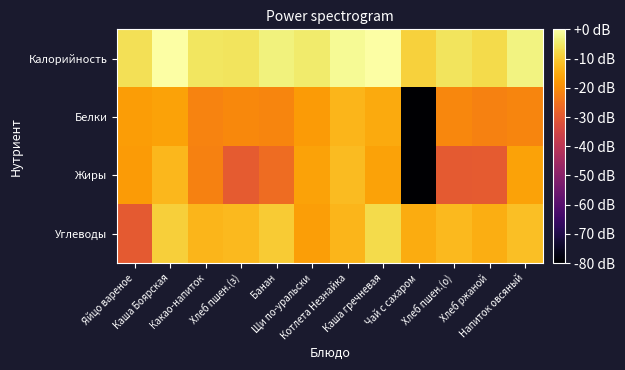

Reading right to left, transcribe all the data shown in this chart.

Калорийность: Напиток овсяный=-2.9	Хлеб ржаной=-7.5	Хлеб пшен.(о)=-5.9	Чай с сахаром=-8.8	Каша гречневая=0.0	Котлета Незнайка=-1.5	Щи по-уральски=-4.5	Банан=-3.3	Хлеб пшен.(з)=-5.7	Какао-напиток=-5.6	Каша Боярская=0.0	Яйцо вареное=-6.4
Белки: Напиток овсяный=-21.3	Хлеб ржаной=-22.2	Хлеб пшен.(о)=-21.0	Чай с сахаром=-100.0	Каша гречневая=-15.2	Котлета Незнайка=-13.4	Щи по-уральски=-17.7	Банан=-21.3	Хлеб пшен.(з)=-20.8	Какао-напиток=-21.8	Каша Боярская=-16.5	Яйцо вареное=-17.3
Жиры: Напиток овсяный=-16.3	Хлеб ржаной=-29.6	Хлеб пшен.(о)=-29.7	Чай с сахаром=-100.0	Каша гречневая=-16.3	Котлета Незнайка=-12.4	Щи по-уральски=-16.4	Банан=-26.0	Хлеб пшен.(з)=-29.6	Какао-напиток=-22.1	Каша Боярская=-13.1	Яйцо вареное=-17.7
Углеводы: Напиток овсяный=-11.6	Хлеб ржаной=-14.4	Хлеб пшен.(о)=-12.7	Чай с сахаром=-14.8	Каша гречневая=-7.3	Котлета Незнайка=-13.2	Щи по-уральски=-17.0	Банан=-9.8	Хлеб пшен.(з)=-12.5	Какао-напиток=-13.1	Каша Боярская=-9.3	Яйцо вареное=-29.9